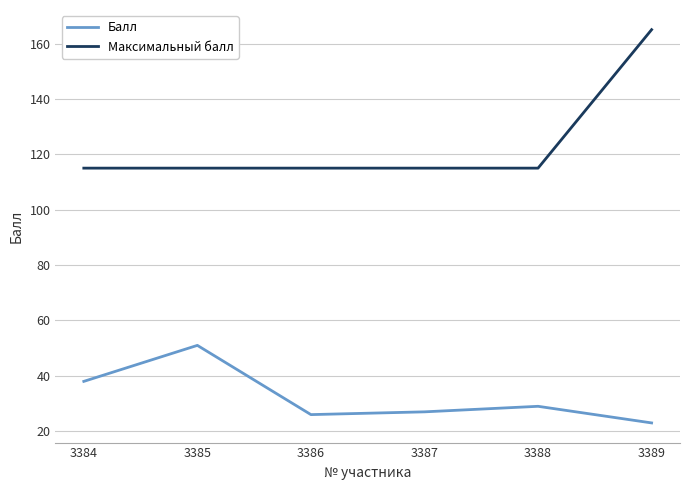

At which category is the sum across all series the highest?

3389